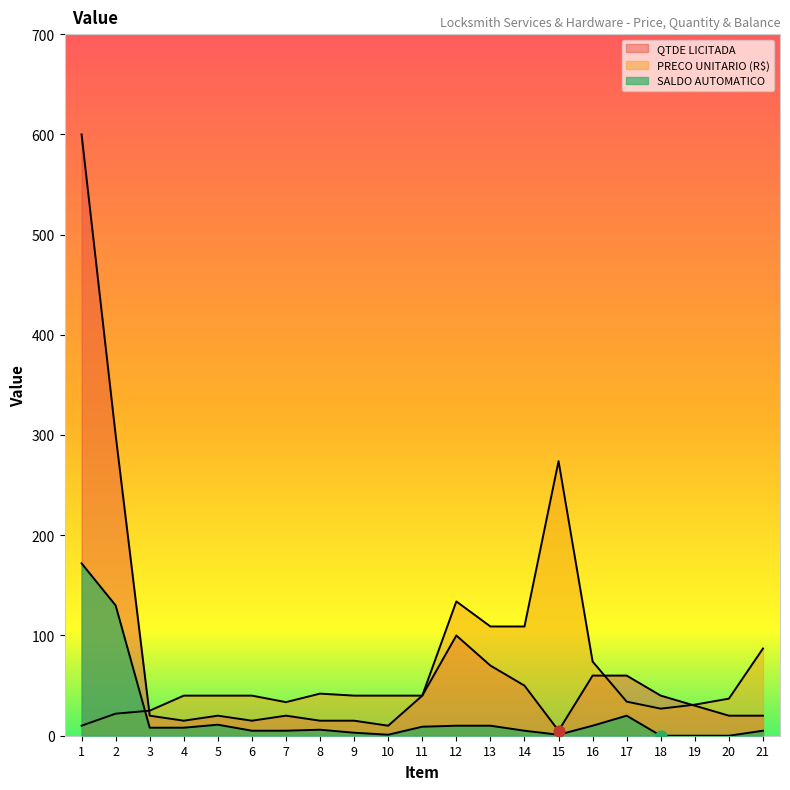

Is the value of QTDE LICITADA at 11 greater than the value of SALDO AUTOMATICO at 14?

Yes